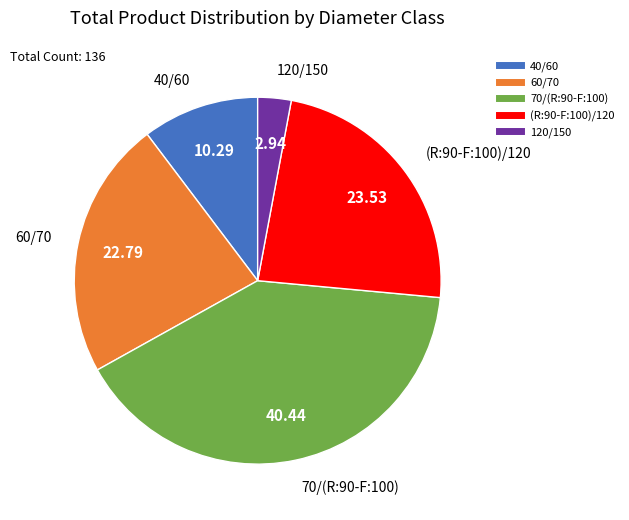

How many slices are in this pie chart?

5